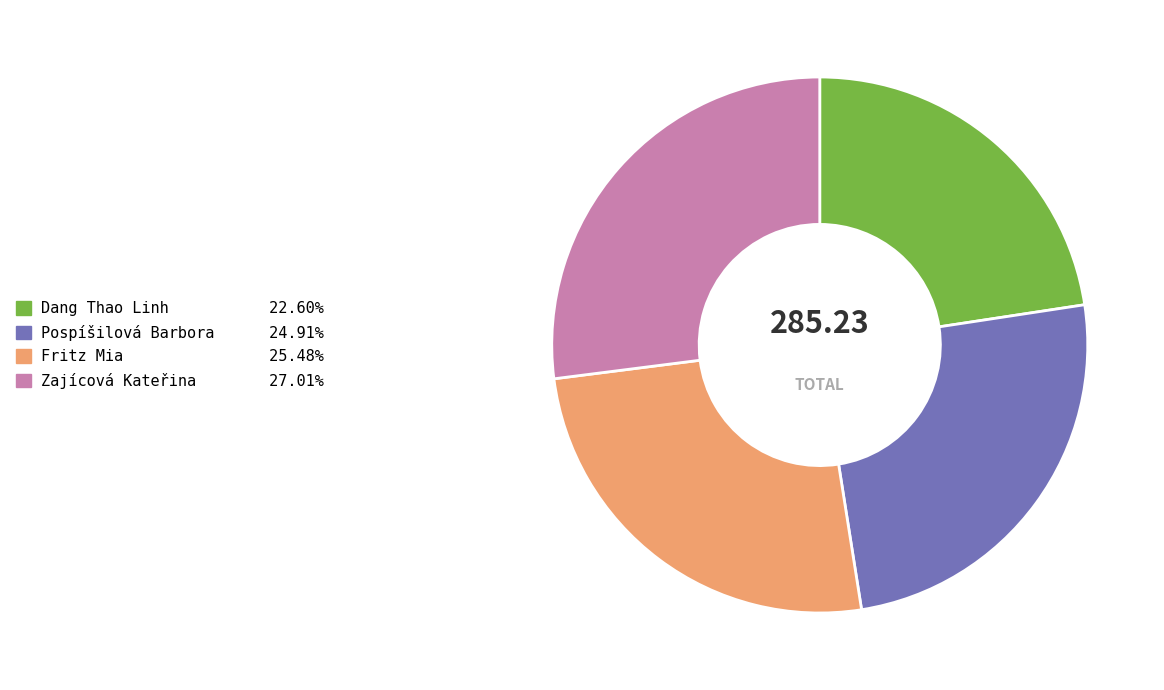

What is the largest slice in the pie chart?

Zajícová Kateřina